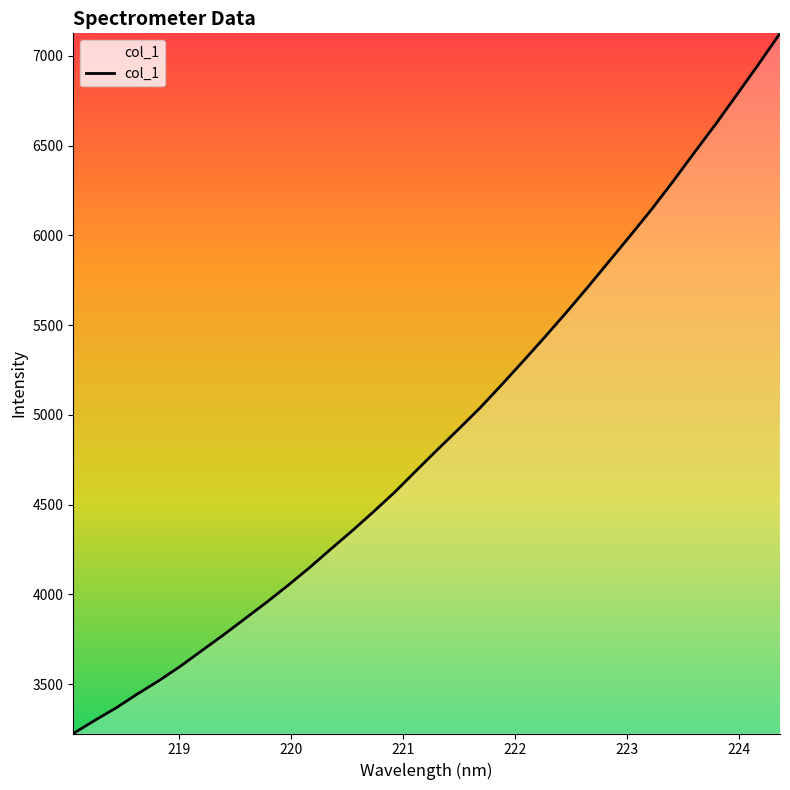

What is the difference between the maximum and minimum values?

3900.2